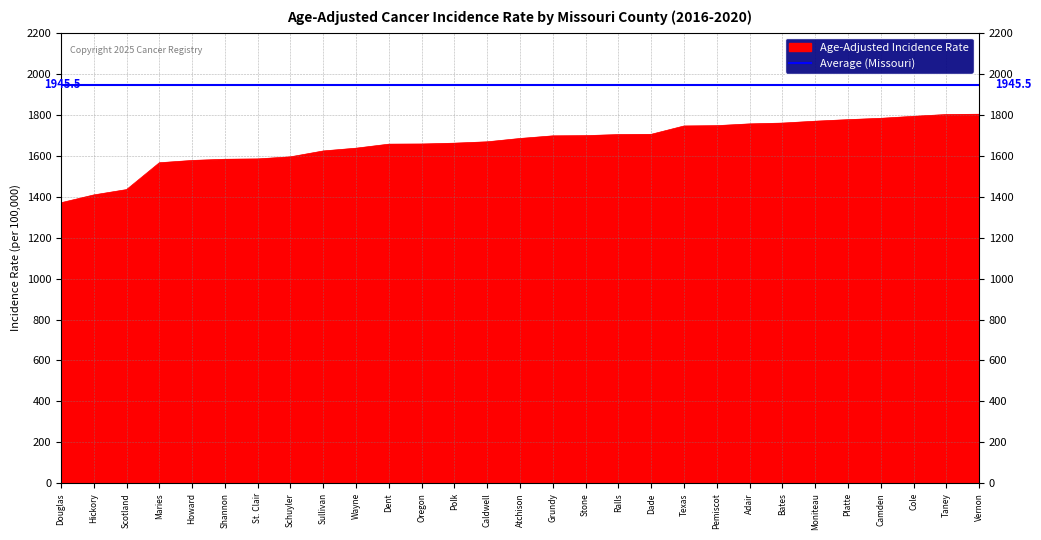

Read the Age-Adjusted Incidence Rate value at Dade.

1704.0